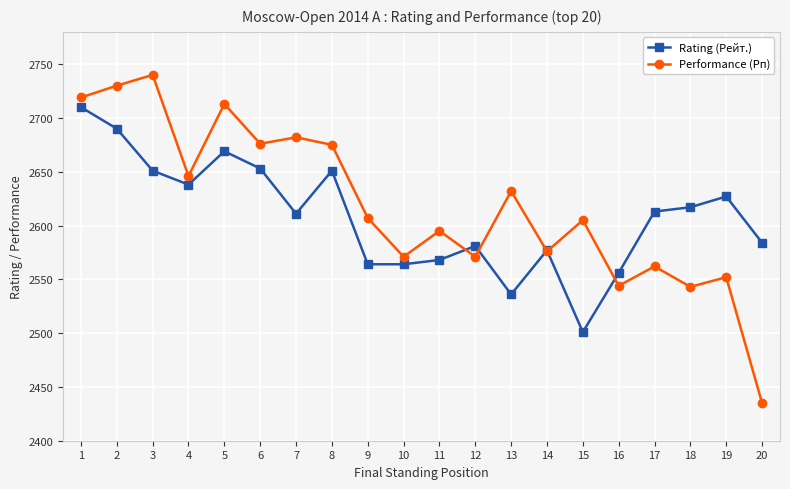

What is the difference between the maximum and second lowest values in the Performance (Рп) series?

197